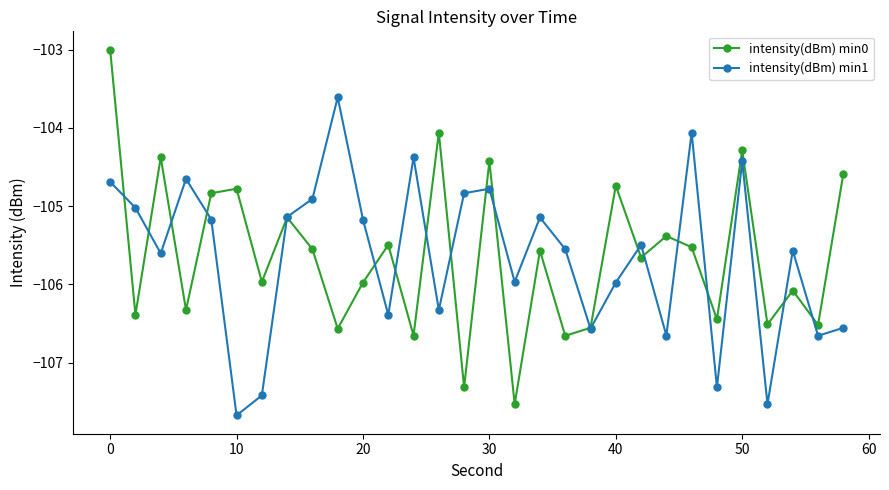

What is the maximum value shown in the chart?

-103.0